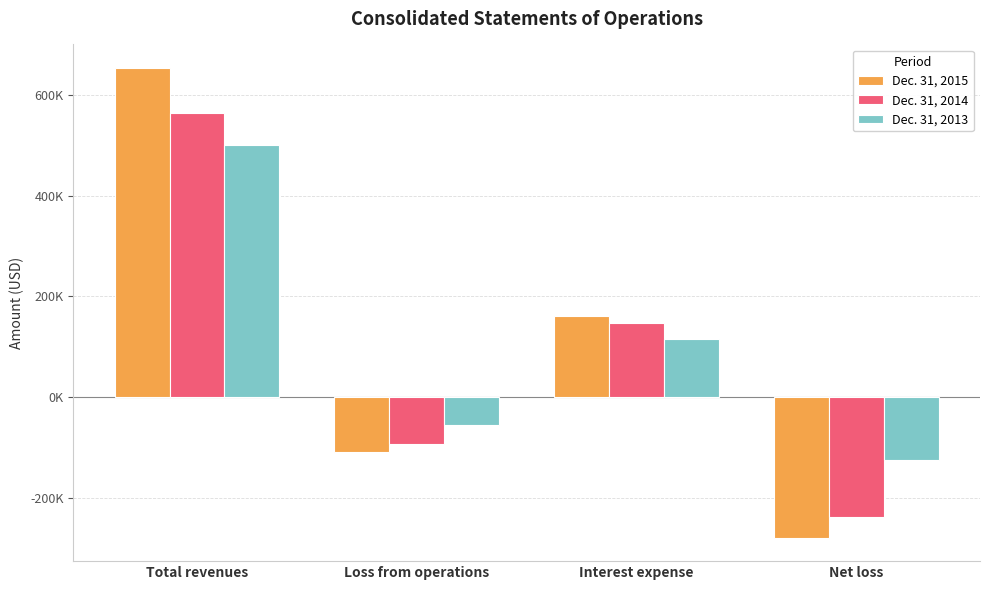

Where does the Dec. 31, 2014 series first go above 147511?

Total revenues